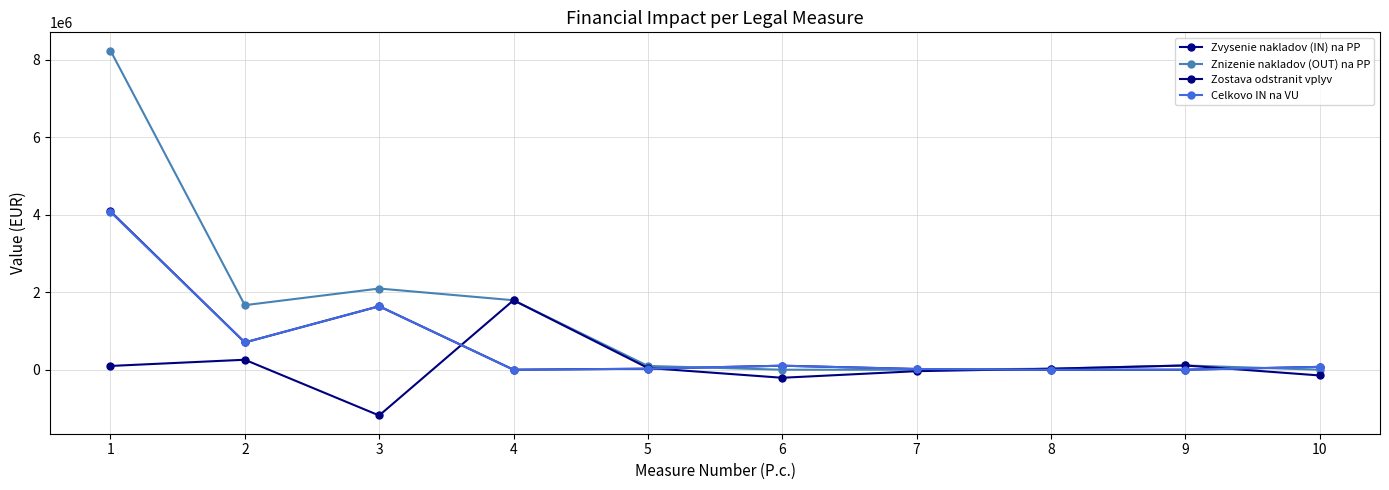

What value does the Zostava odstranit vplyv series have at 4?

1792280.0